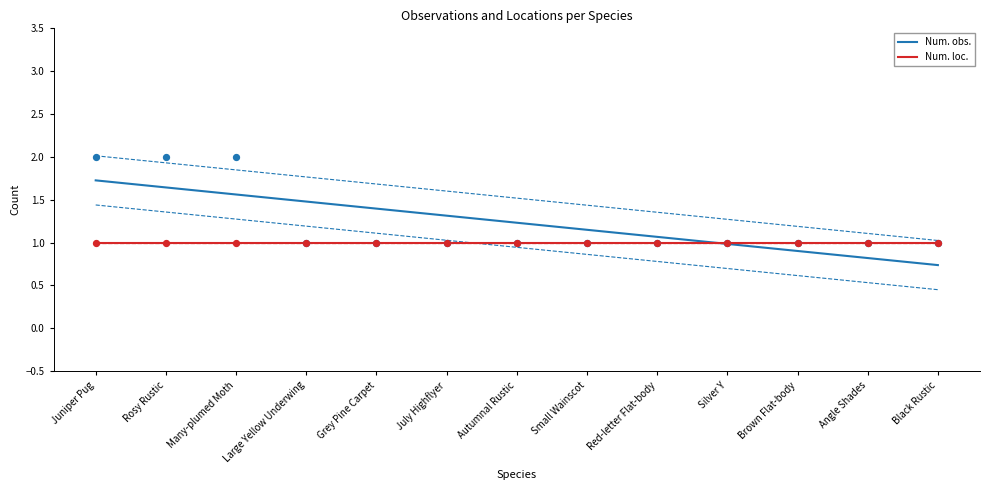

At which category is the sum across all series the highest?

Juniper Pug